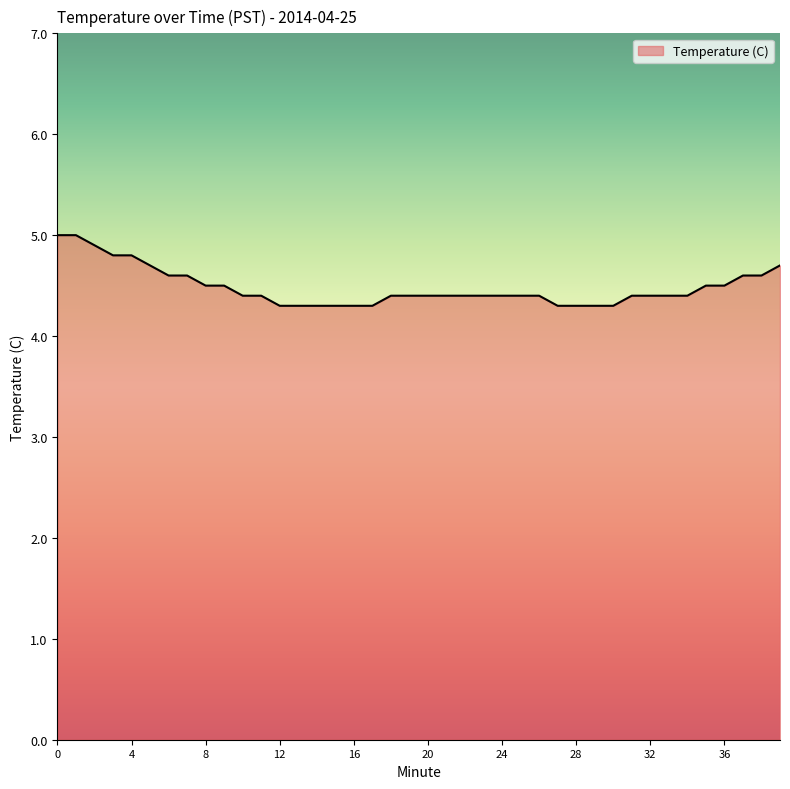

How many categories are shown in the chart?

40